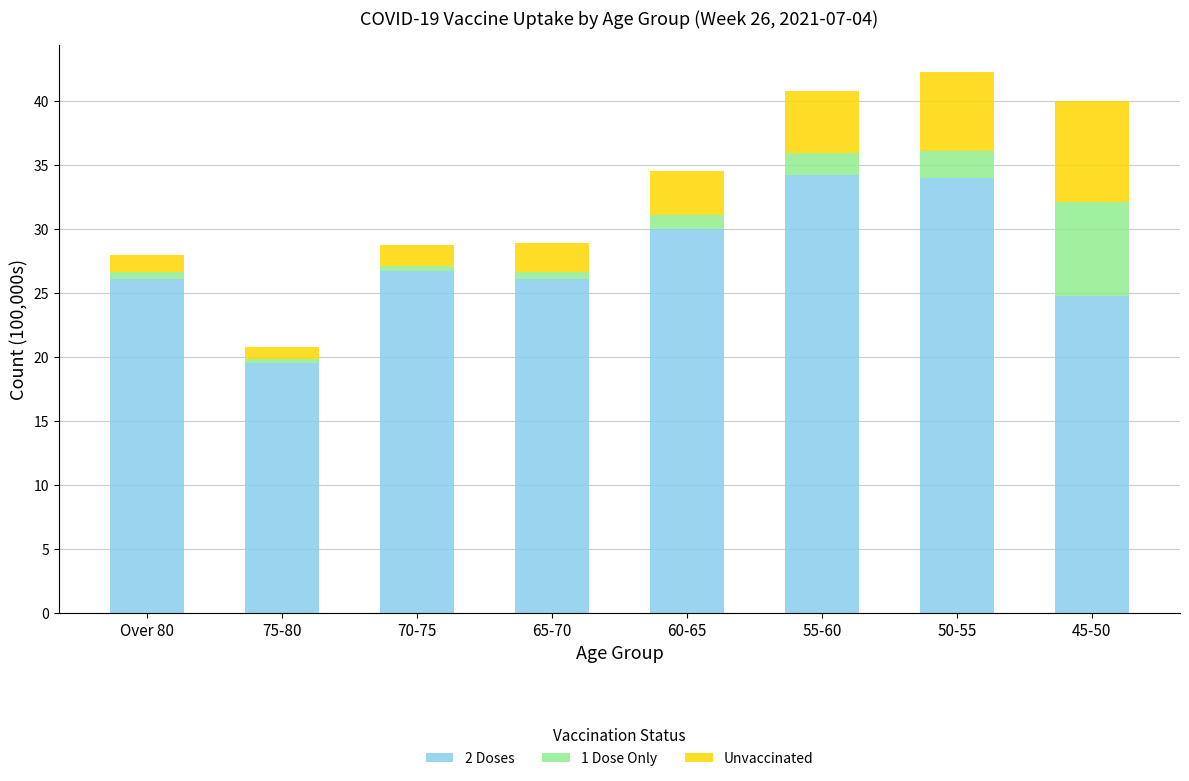

How many series are shown in this chart?

3